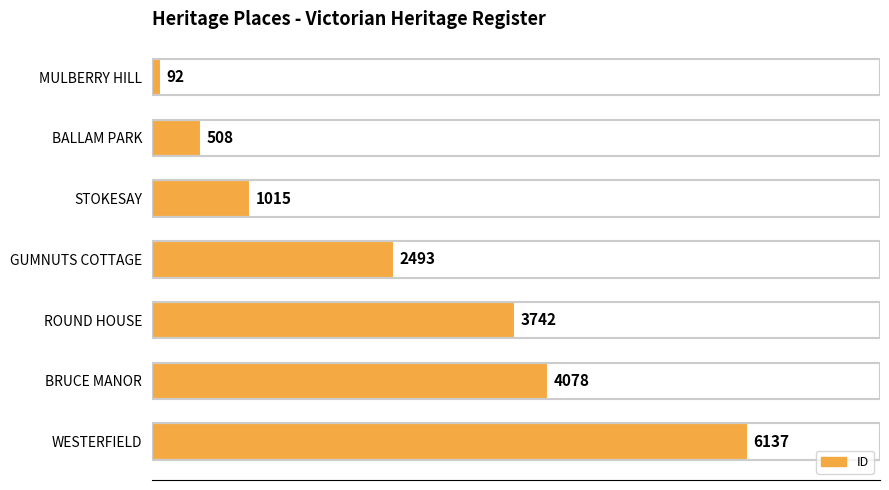

Which has a higher value, ROUND HOUSE or BRUCE MANOR?

BRUCE MANOR